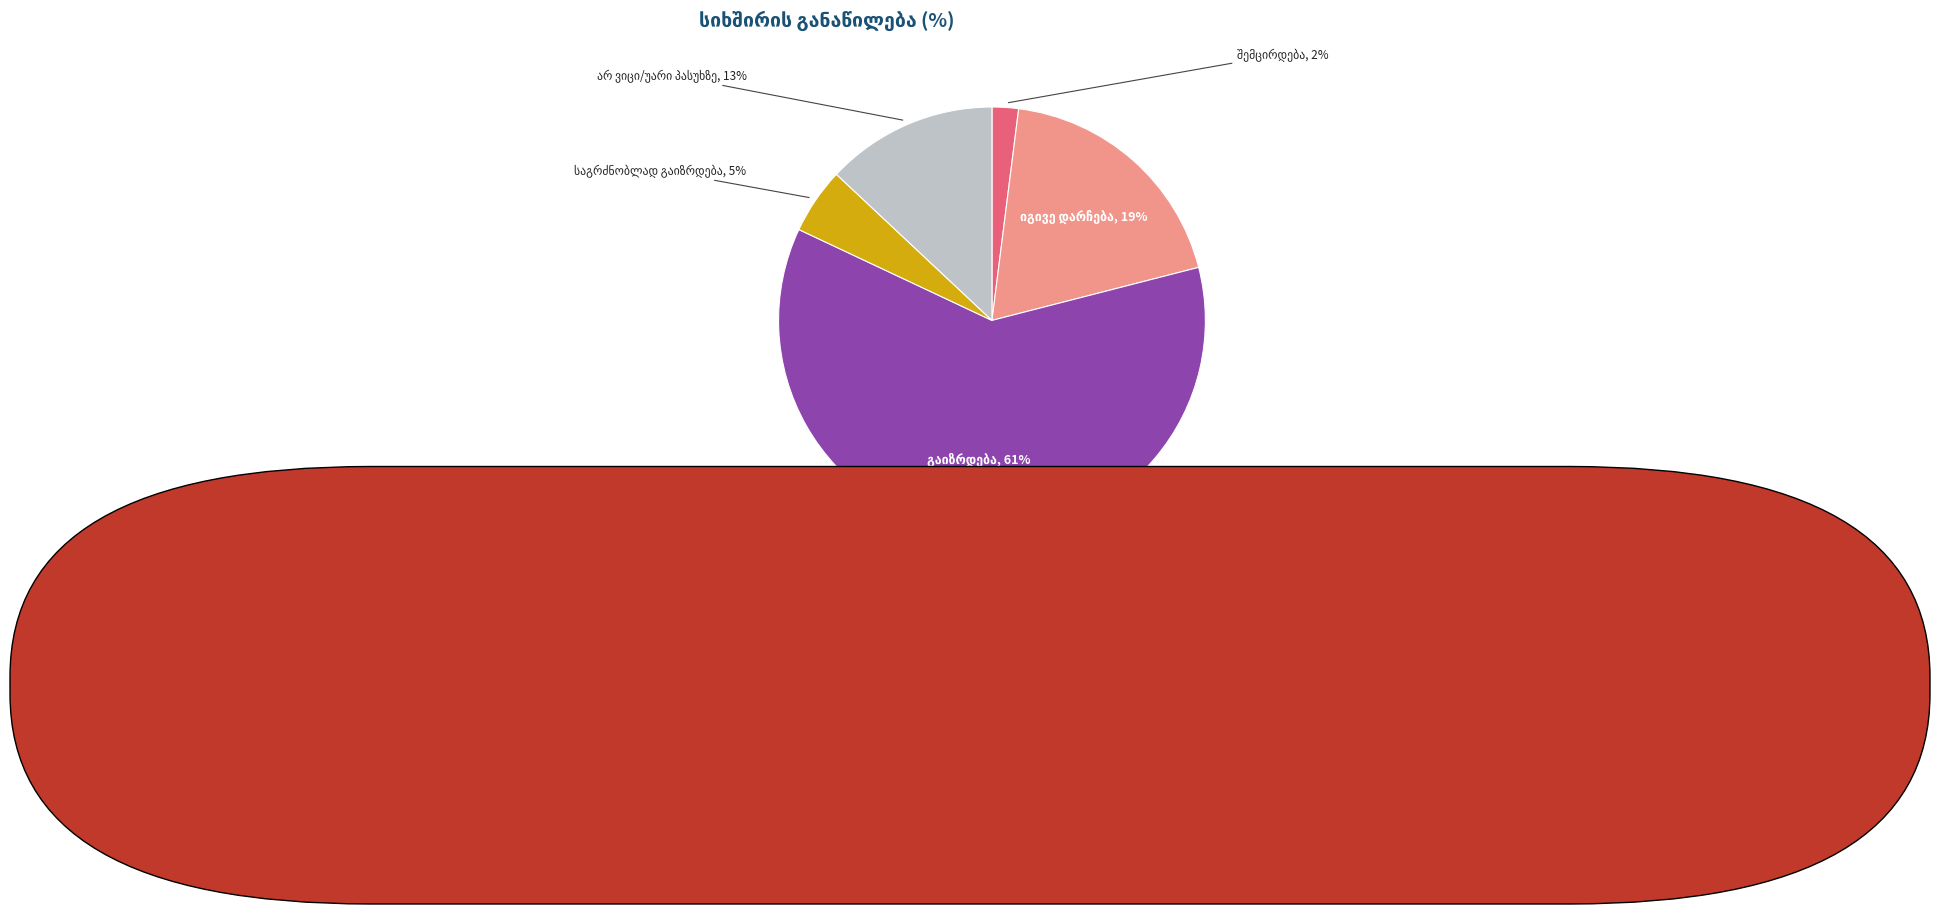

Does any single category account for the majority?

Yes